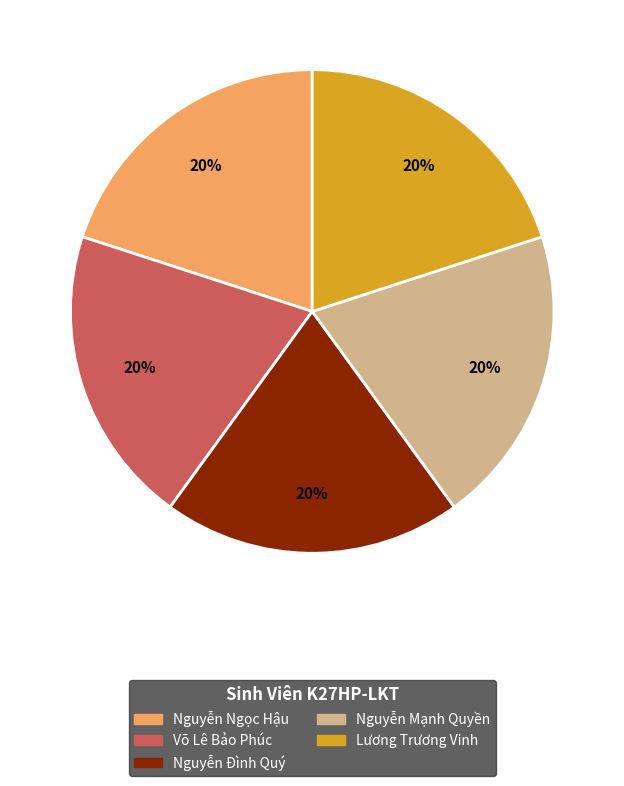

The Nguyễn Mạnh Quyền slice represents 29% of the pie. True or false?

False